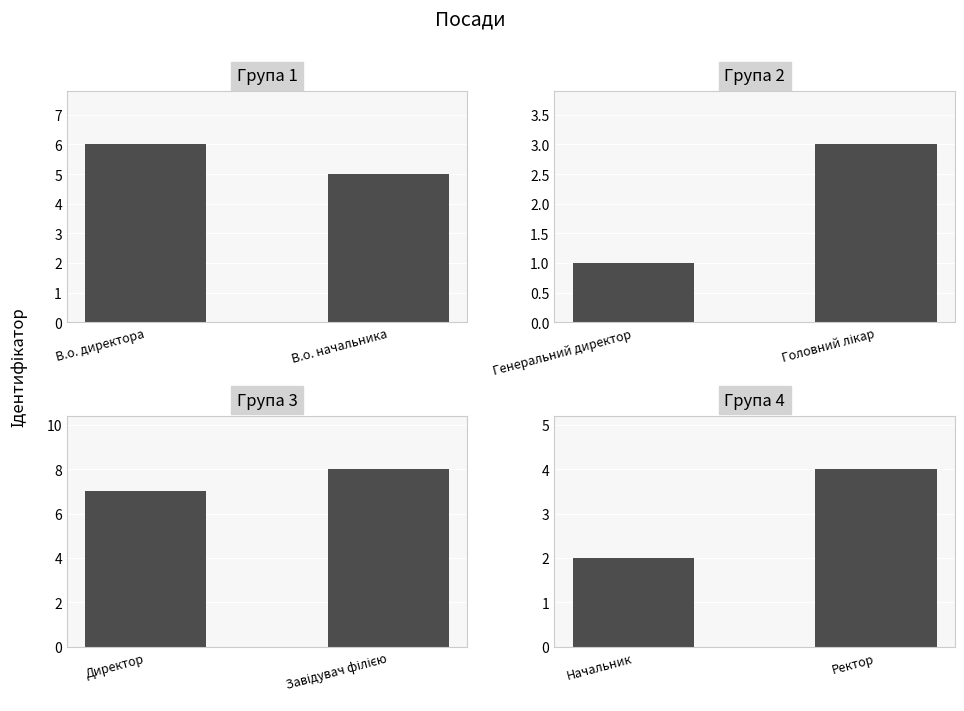

The Група 1 series shows 5 at В.о. начальника. True or false?

True